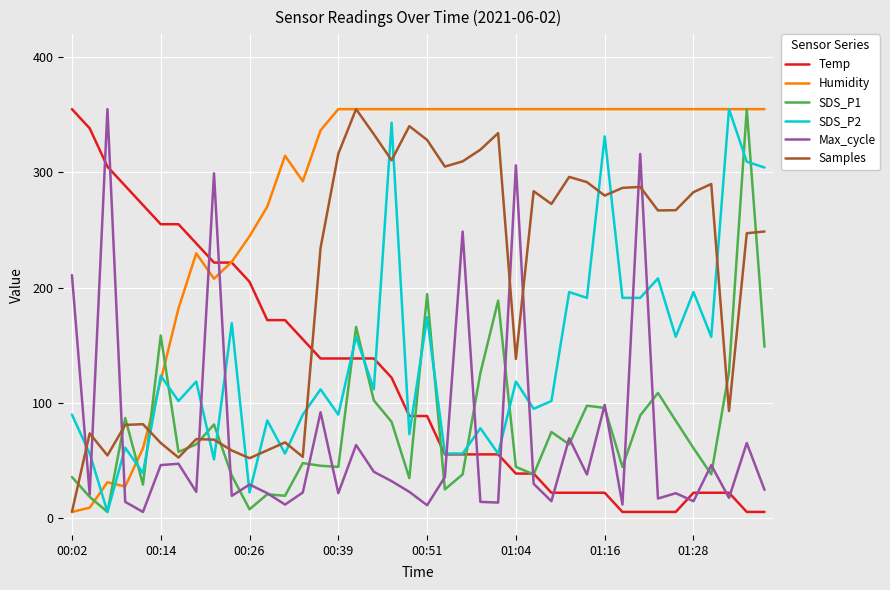

Which series has the largest total across all categories?

Humidity